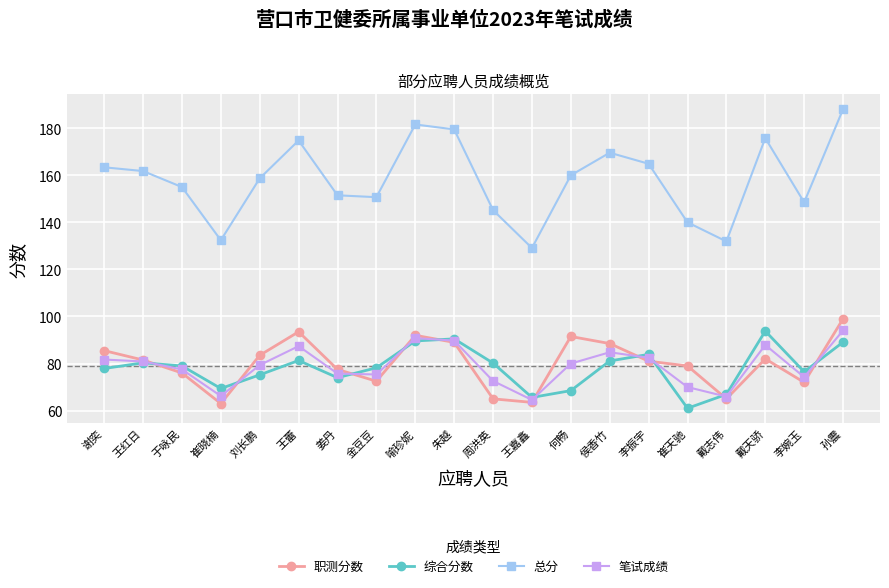

What is the spread (max minus min) of values at 刘长鹏?

83.5